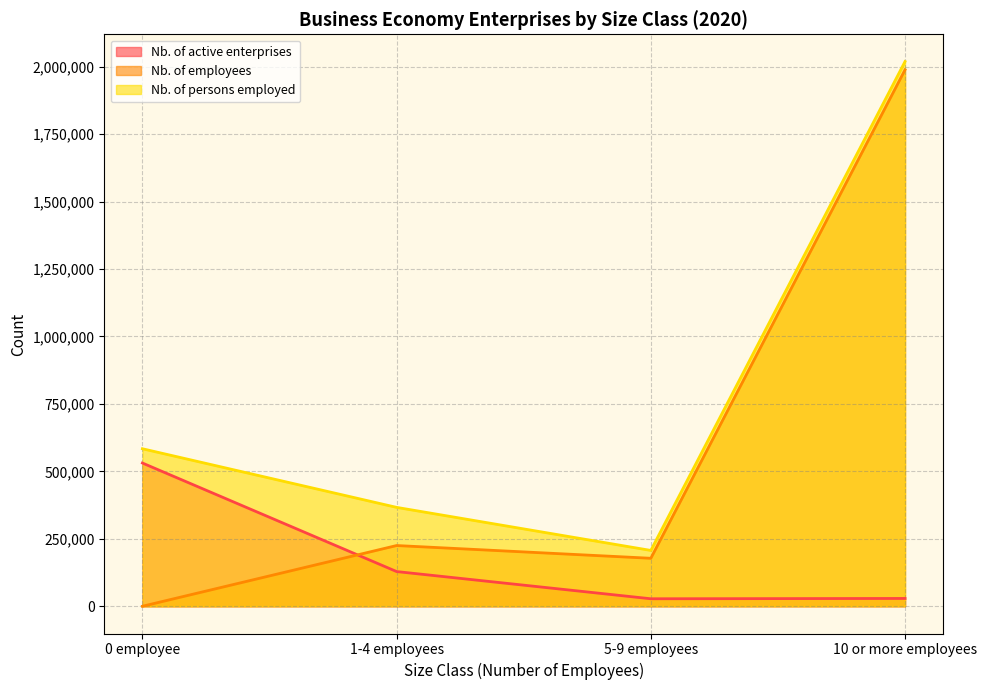

List the series in order of their overall mean, highest first.

Nb. of persons employed, Nb. of employees, Nb. of active enterprises